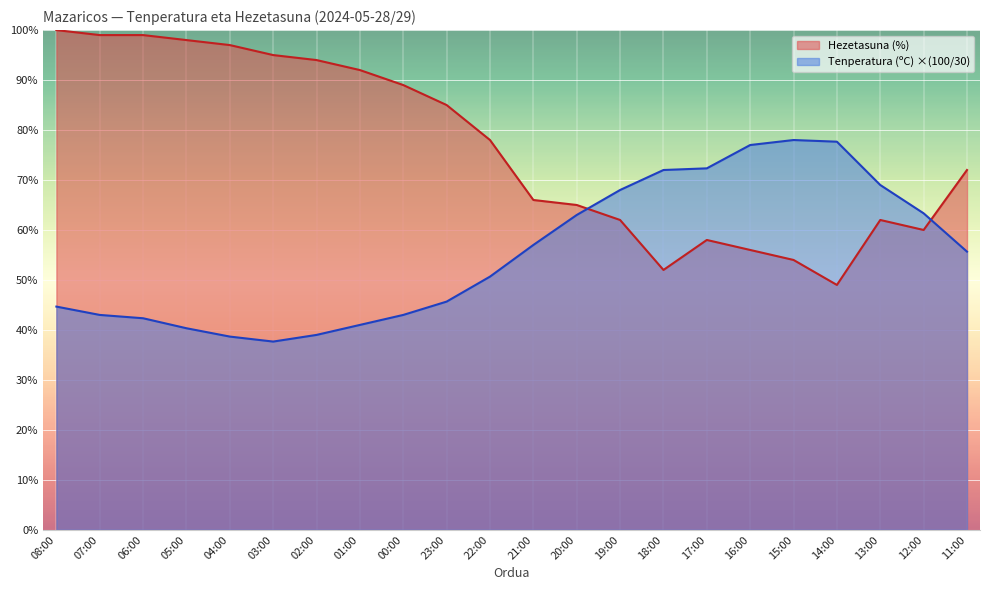

At which label does Hezetasuna (%) reach its minimum?

14:00